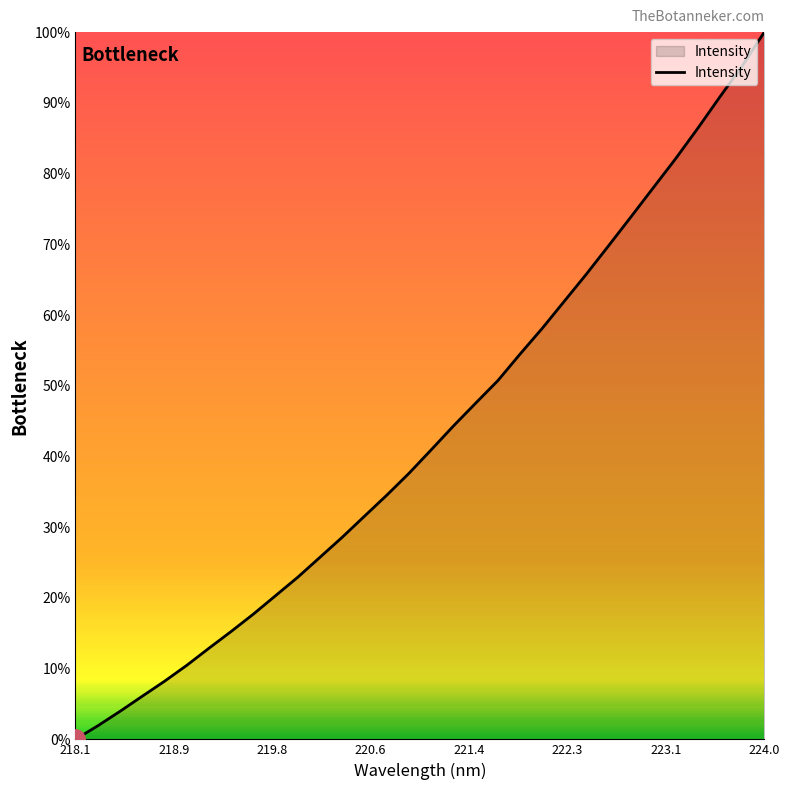

What is the maximum value shown in the chart?

100.0